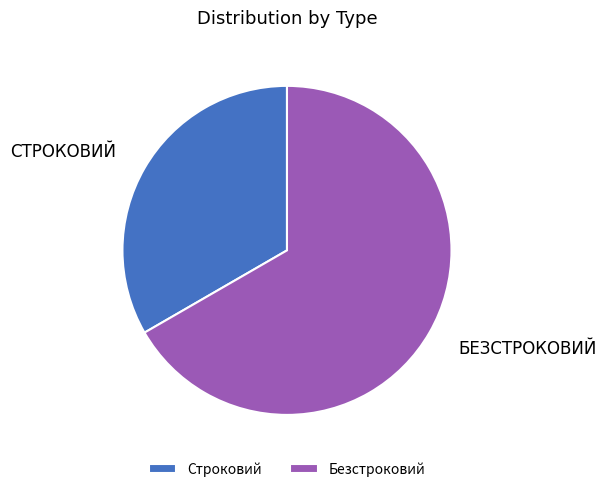

How many slices are in this pie chart?

2